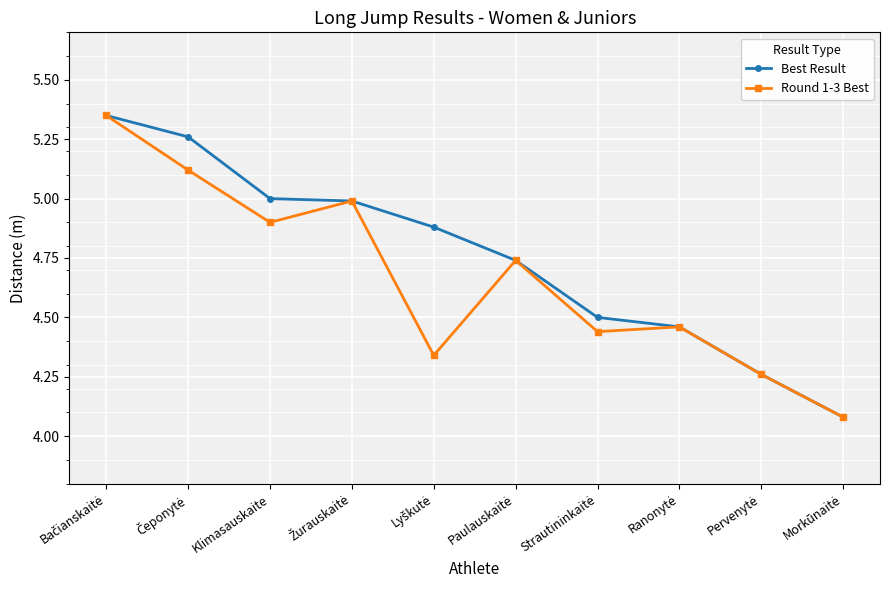

List the series in order of their overall mean, highest first.

Best Result, Round 1-3 Best